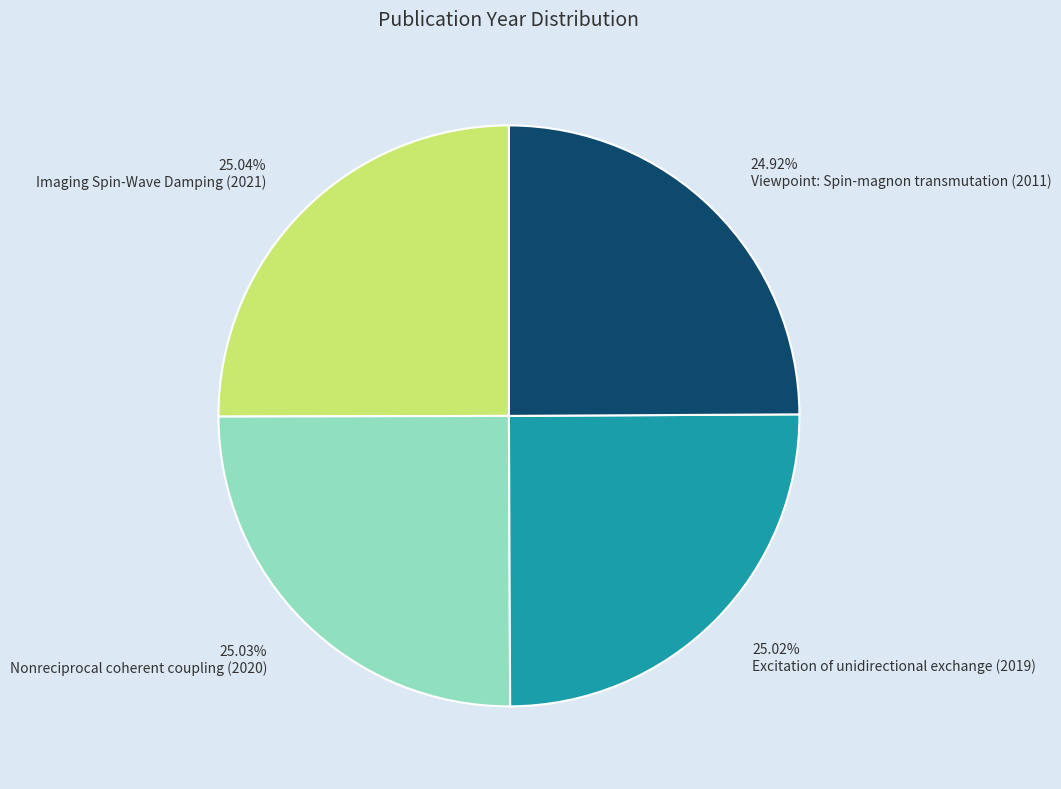

Combined, do Imaging Spin-Wave Damping (2021) and Viewpoint: Spin-magnon transmutation (2011) account for over 50%?

No